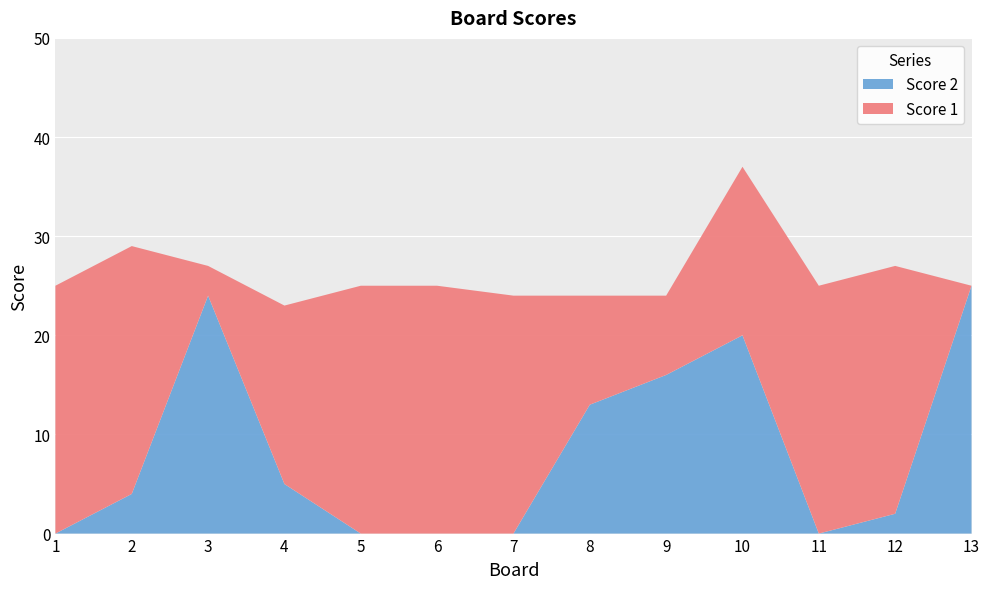

Reading left to right, extract all data points from this chart.

Score 1: 25	25	3	18	25	25	24	11	8	17	25	25	0
Score 2: 0	4	24	5	0	0	0	13	16	20	0	2	25